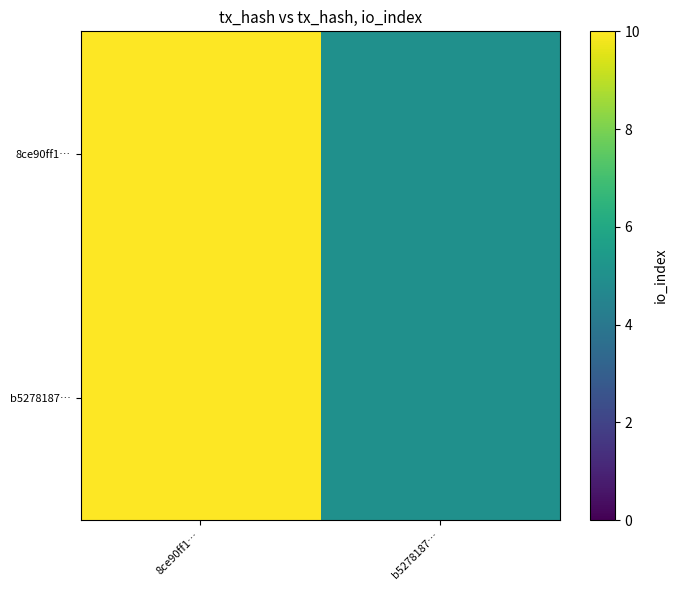

Rank the series at b5278187… from lowest to highest value.

8ce90ff1…, b5278187…